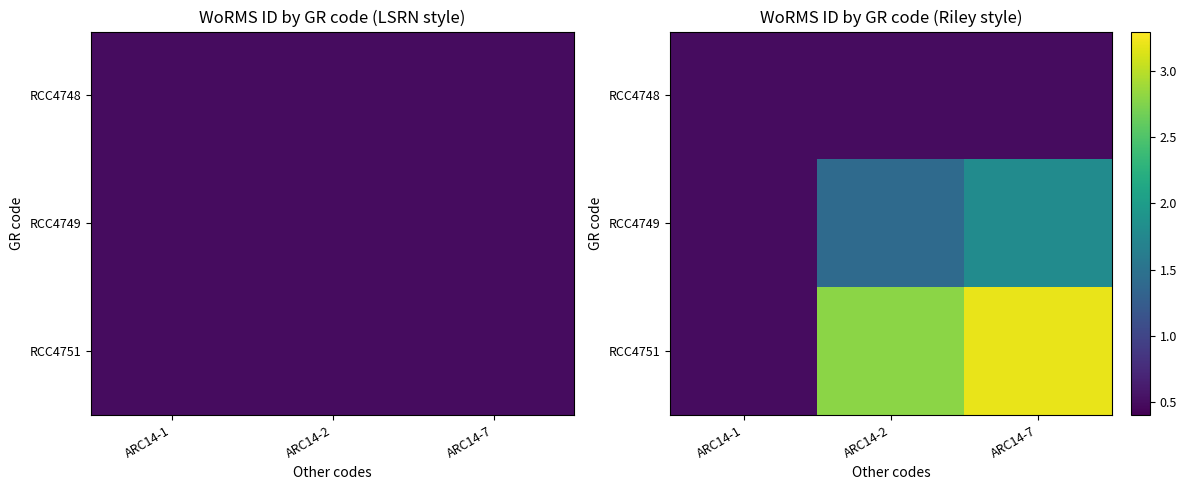

What is the sum of the RCC4749 values at ARC14-2 and ARC14-1?

1.9